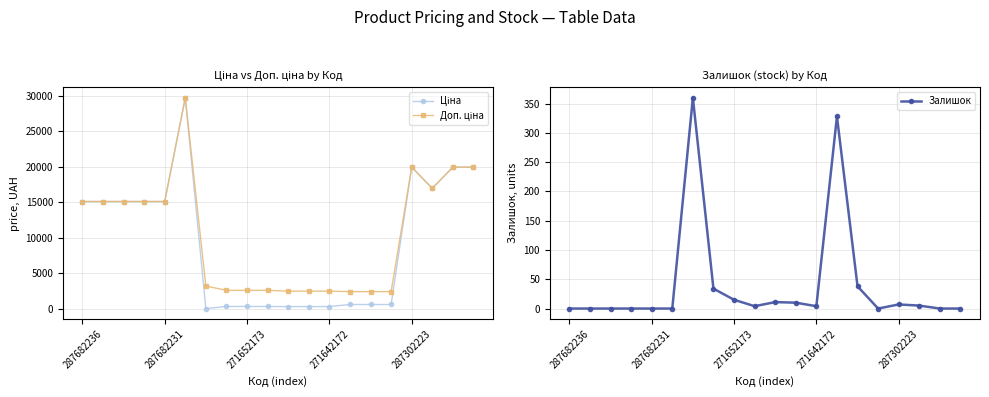

What is the highest value of the Залишок series?

360